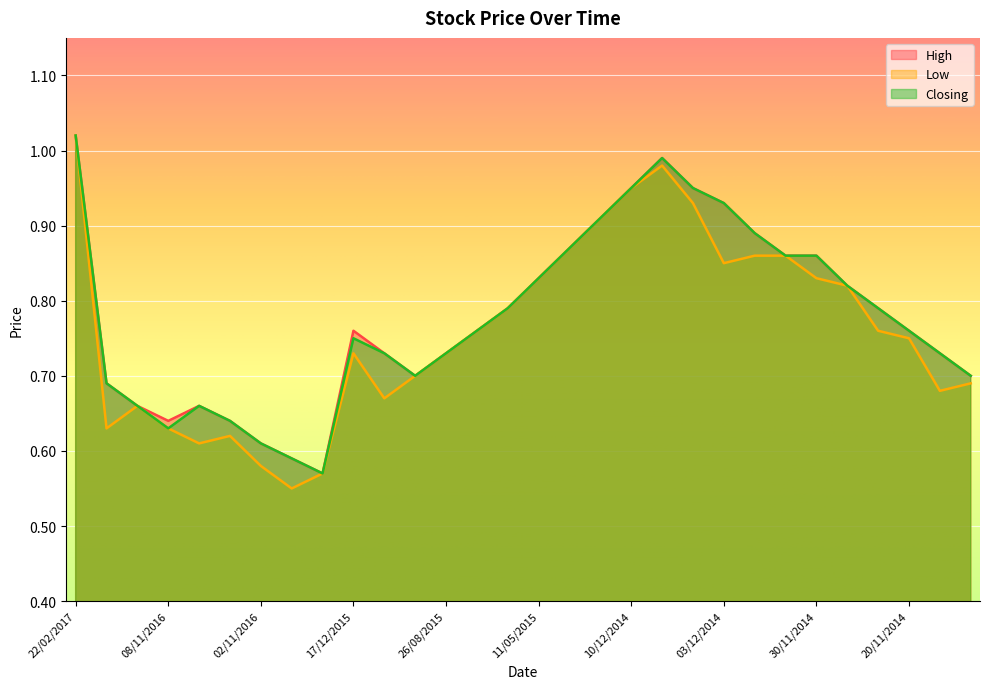

Reading right to left, list all the values displayed in this chart.

High: 18/11/2014=0.7	19/11/2014=0.7	20/11/2014=0.8	25/11/2014=0.8	27/11/2014=0.8	30/11/2014=0.9	01/12/2014=0.9	02/12/2014=0.9	03/12/2014=0.9	04/12/2014=0.9	09/12/2014=1.0	10/12/2014=0.9	14/12/2014=0.9	10/05/2015=0.9	11/05/2015=0.8	19/08/2015=0.8	20/08/2015=0.8	26/08/2015=0.7	27/08/2015=0.7	14/12/2015=0.7	17/12/2015=0.8	18/10/2016=0.6	26/10/2016=0.6	02/11/2016=0.6	03/11/2016=0.6	06/11/2016=0.7	08/11/2016=0.6	10/01/2017=0.7	11/01/2017=0.7	22/02/2017=1.0
Low: 18/11/2014=0.7	19/11/2014=0.7	20/11/2014=0.8	25/11/2014=0.8	27/11/2014=0.8	30/11/2014=0.8	01/12/2014=0.9	02/12/2014=0.9	03/12/2014=0.8	04/12/2014=0.9	09/12/2014=1.0	10/12/2014=0.9	14/12/2014=0.9	10/05/2015=0.9	11/05/2015=0.8	19/08/2015=0.8	20/08/2015=0.8	26/08/2015=0.7	27/08/2015=0.7	14/12/2015=0.7	17/12/2015=0.7	18/10/2016=0.6	26/10/2016=0.6	02/11/2016=0.6	03/11/2016=0.6	06/11/2016=0.6	08/11/2016=0.6	10/01/2017=0.7	11/01/2017=0.6	22/02/2017=1.0
Closing: 18/11/2014=0.7	19/11/2014=0.7	20/11/2014=0.8	25/11/2014=0.8	27/11/2014=0.8	30/11/2014=0.9	01/12/2014=0.9	02/12/2014=0.9	03/12/2014=0.9	04/12/2014=0.9	09/12/2014=1.0	10/12/2014=0.9	14/12/2014=0.9	10/05/2015=0.9	11/05/2015=0.8	19/08/2015=0.8	20/08/2015=0.8	26/08/2015=0.7	27/08/2015=0.7	14/12/2015=0.7	17/12/2015=0.8	18/10/2016=0.6	26/10/2016=0.6	02/11/2016=0.6	03/11/2016=0.6	06/11/2016=0.7	08/11/2016=0.6	10/01/2017=0.7	11/01/2017=0.7	22/02/2017=1.0